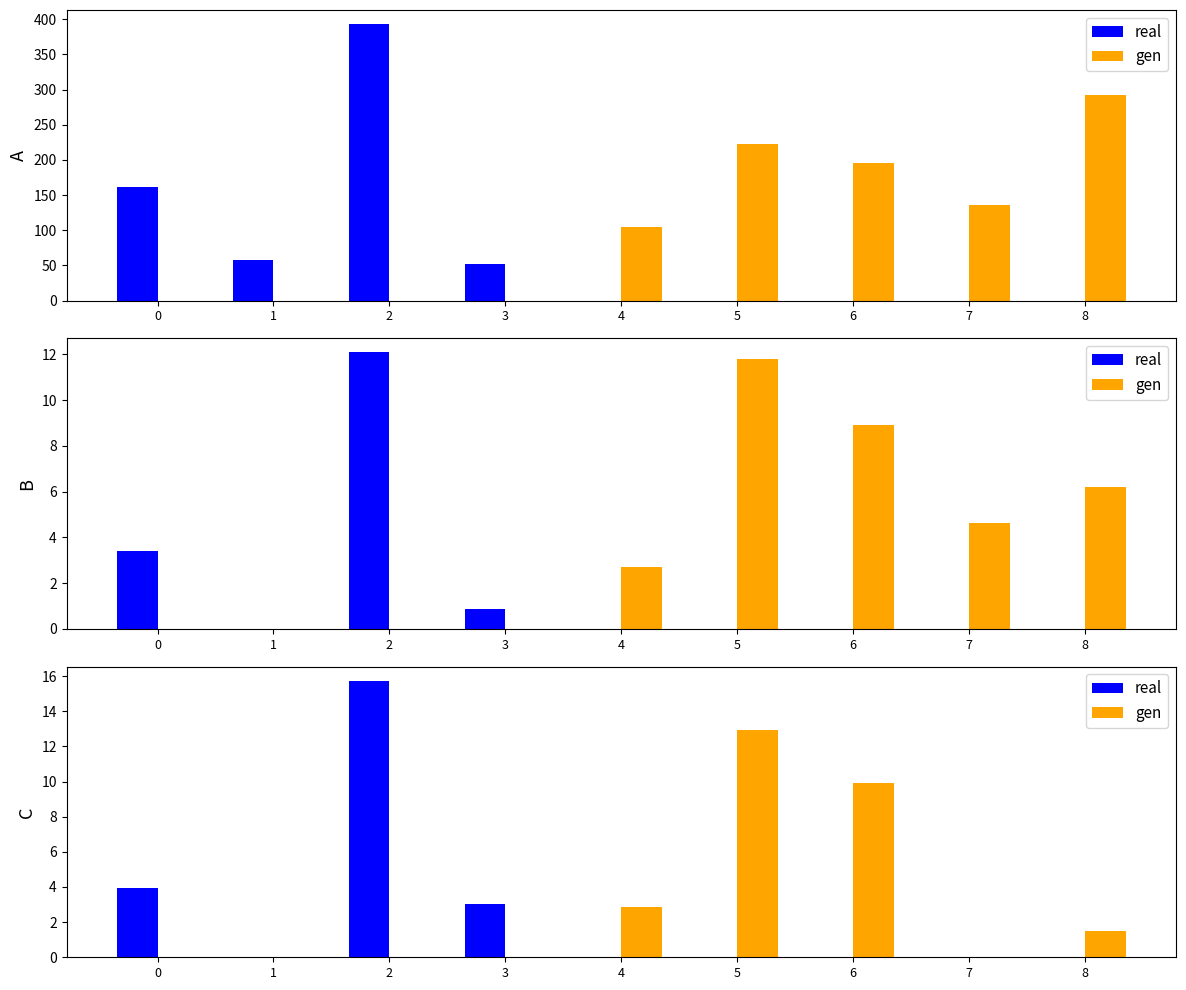

Is the value of real at 4 greater than the value of gen at 3?

No